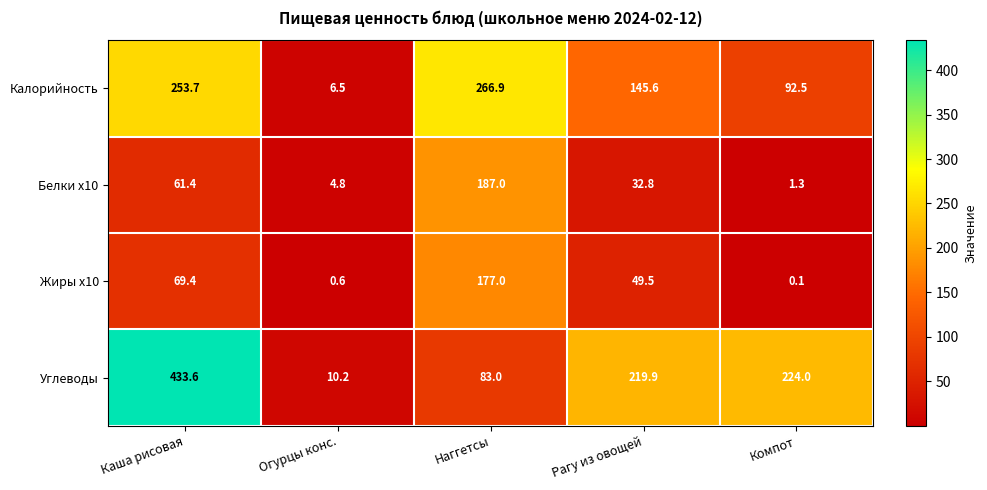

What is the smallest value displayed?

0.1